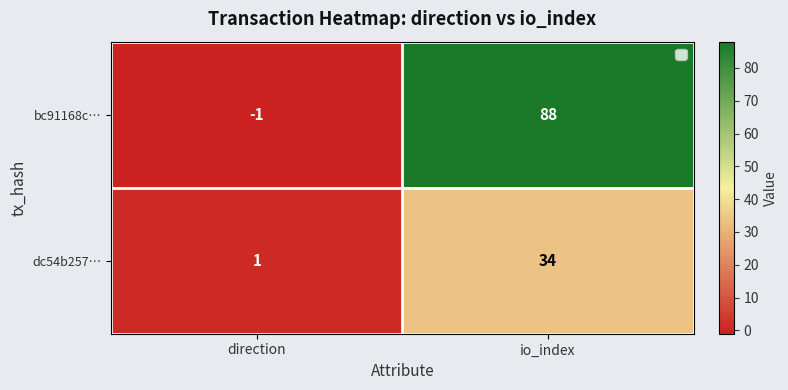

Which label corresponds to the largest value in the chart?

io_index